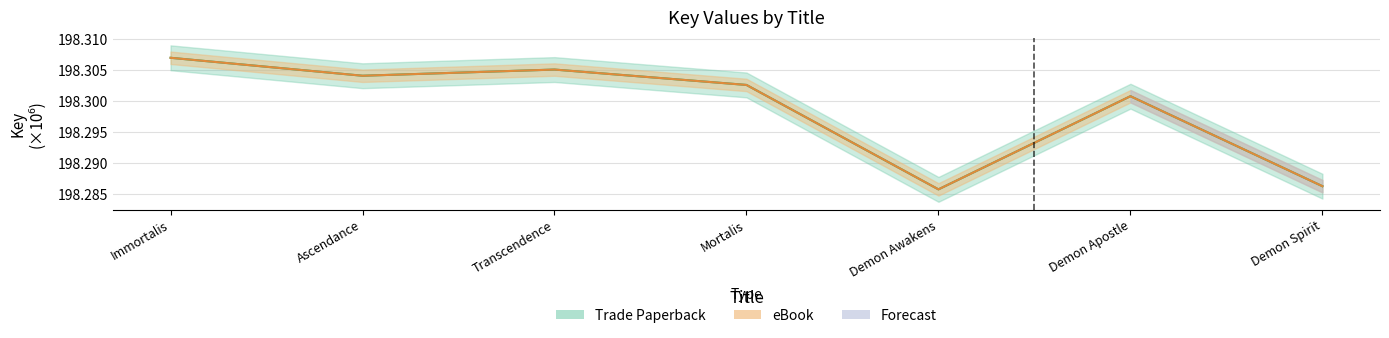

Reading left to right, transcribe all the data shown in this chart.

Trade Paperback: Immortalis=198.3	Ascendance=198.3	Transcendence=198.3	Mortalis=198.3	Demon Awakens=198.3	Demon Apostle=198.3	Demon Spirit=198.3
eBook: Immortalis=198.3	Ascendance=198.3	Transcendence=198.3	Mortalis=198.3	Demon Awakens=198.3	Demon Apostle=198.3	Demon Spirit=198.3